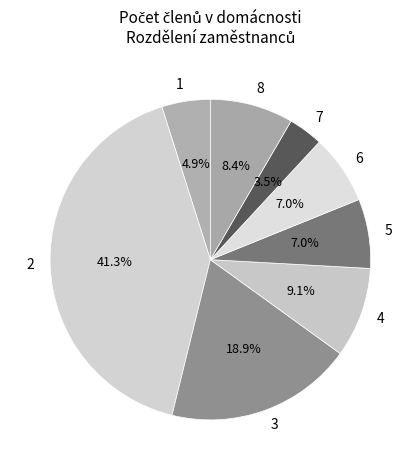

Is 8 the majority of the pie?

No